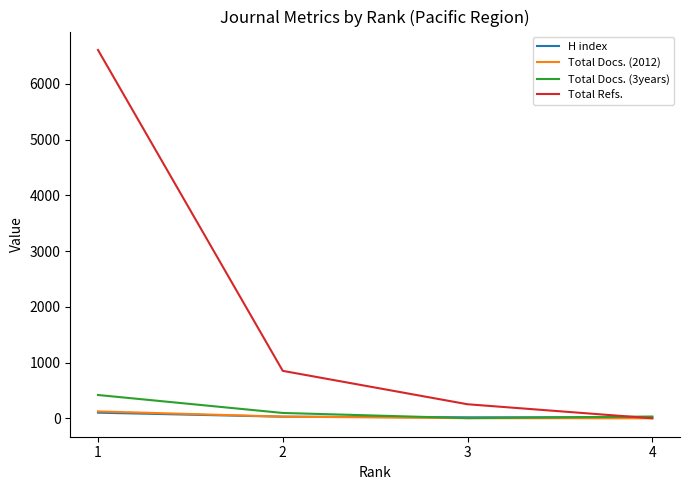

True or false: Total Docs. (3years) has a value of 32 at 4.

True